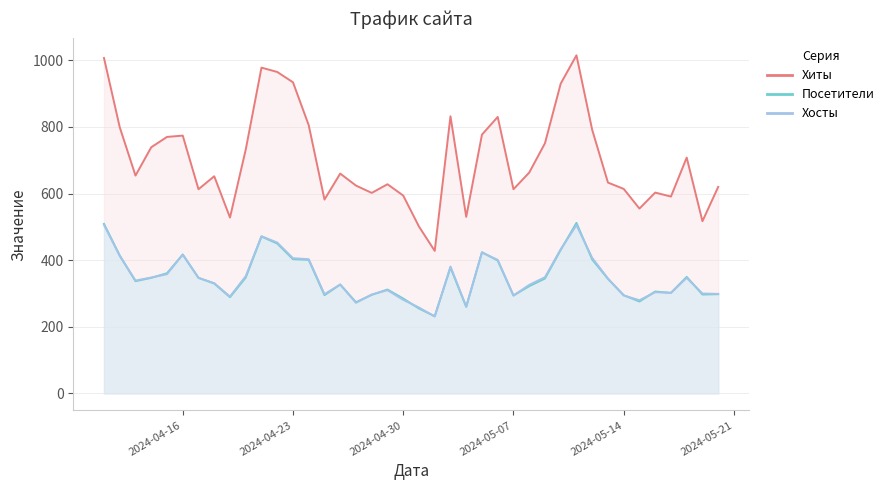

At which category does Хосты reach its first local peak?

2024-04-16